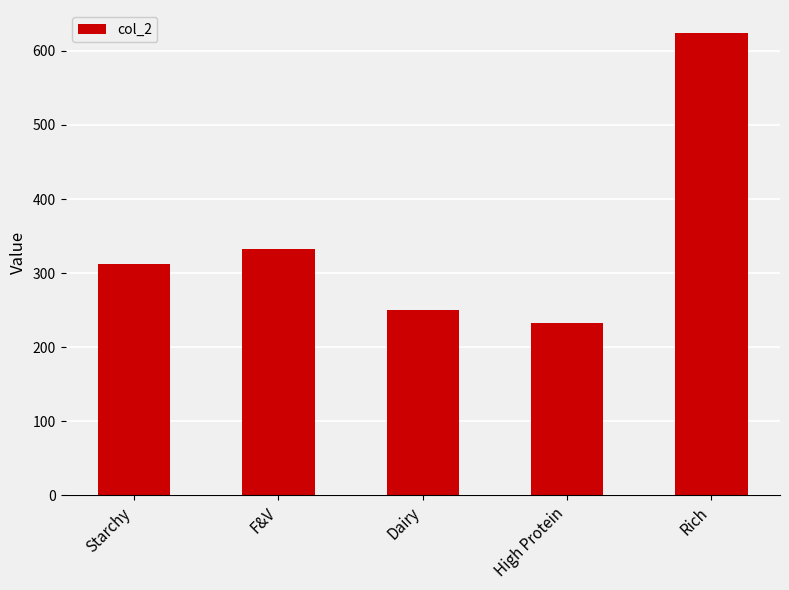

Where is the data nearest to the value 428?

F&V